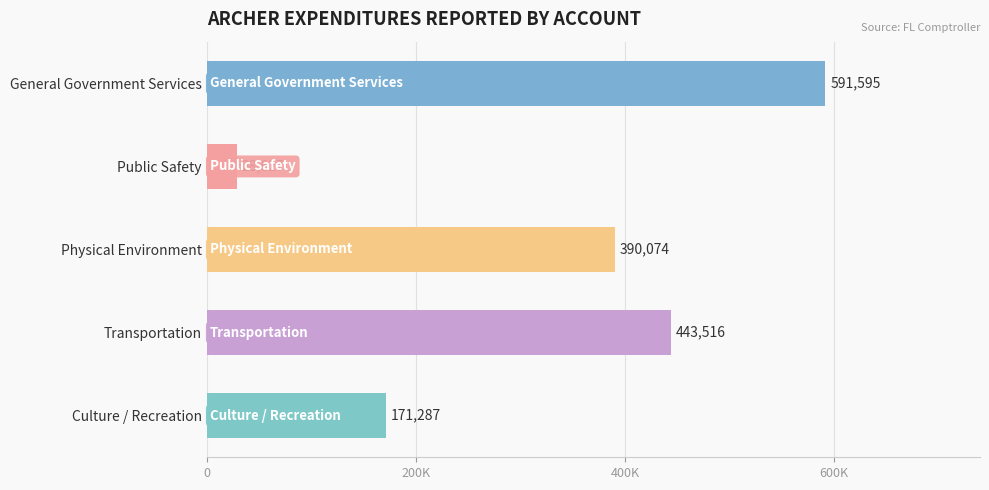

List the labels in order of value, smallest first.

Public Safety, Culture / Recreation, Physical Environment, Transportation, General Government Services